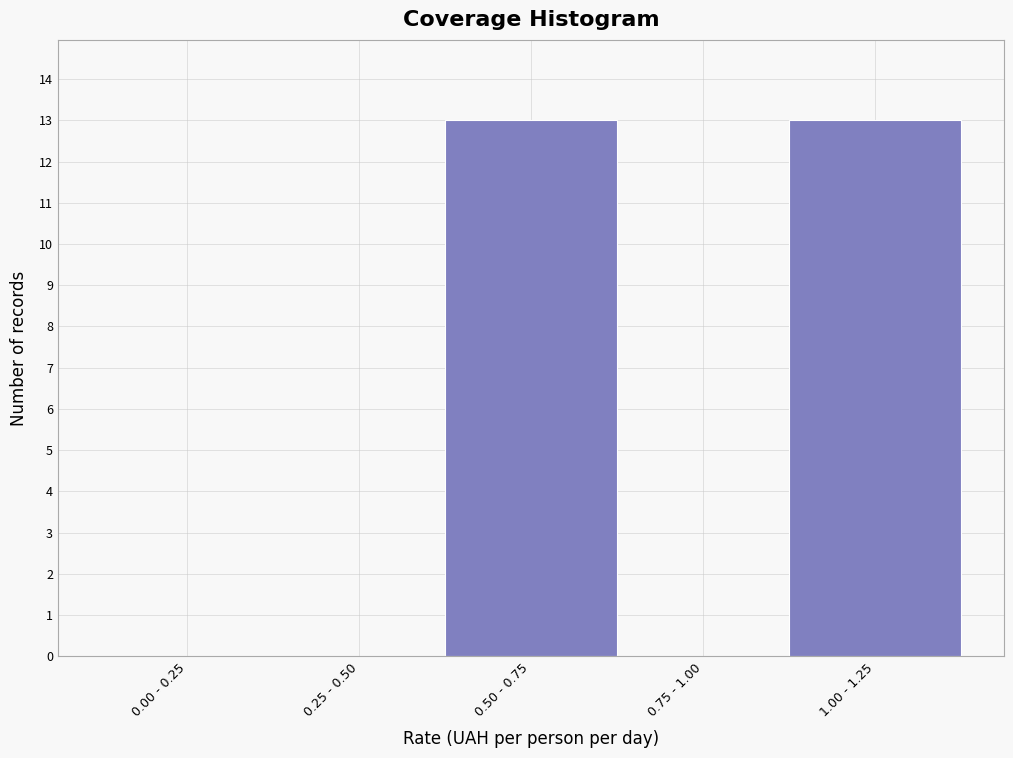

Reading left to right, what are all the values shown in this chart?

0.00 - 0.25=0	0.25 - 0.50=0	0.50 - 0.75=13	0.75 - 1.00=0	1.00 - 1.25=13